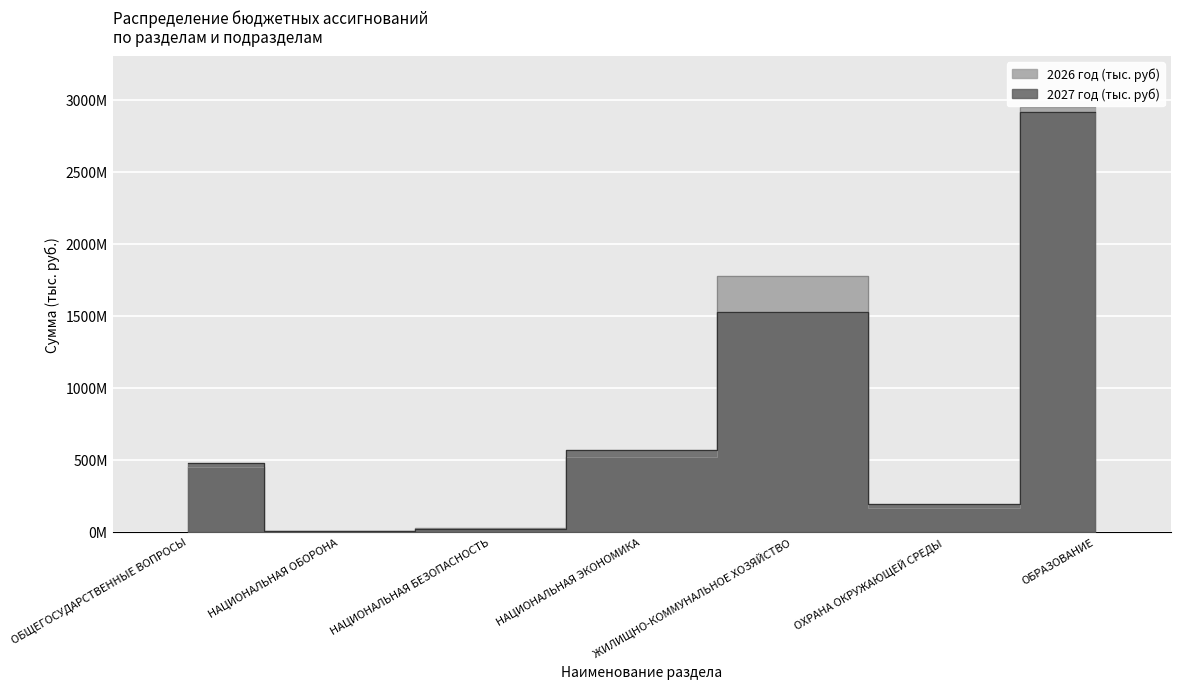

What is the sum of the 2026 год (тыс. руб) values at ОХРАНА ОКРУЖАЮЩЕЙ СРЕДЫ and ОБРАЗОВАНИЕ?

3107319258.3